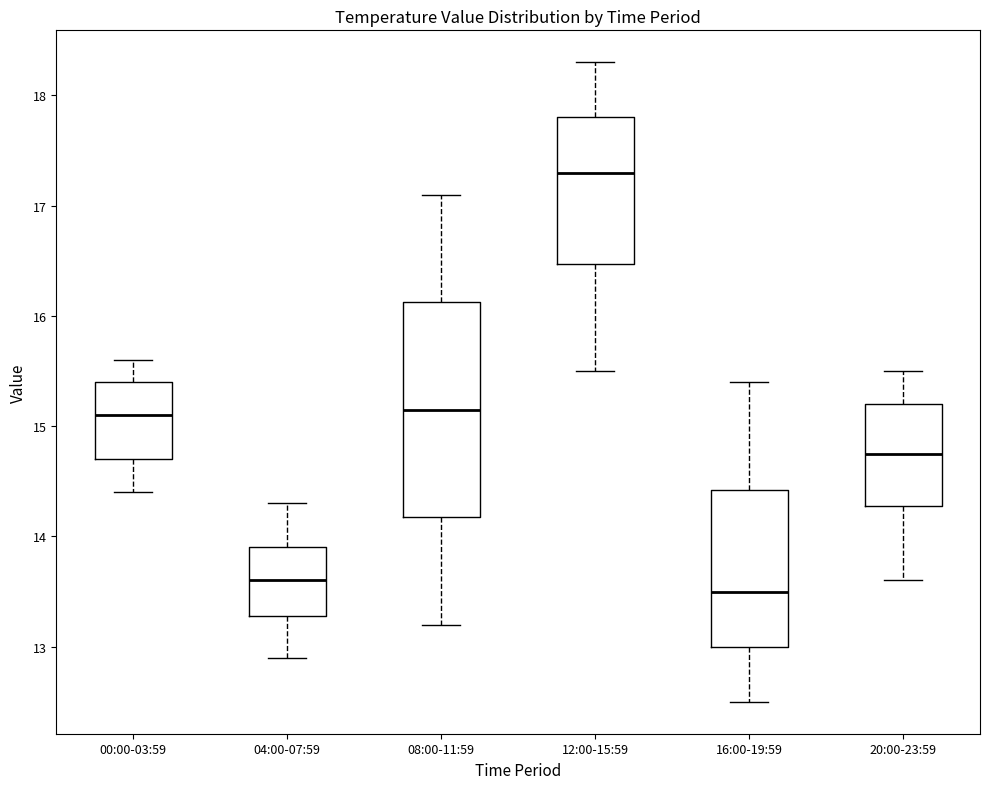

Reading left to right, transcribe this box plot: for each box, give where its median line is, the range the box spans, and where its two whiskers end, as read against the y-axis. The values are not printed on the chart, so give them approximately, as read against the axis.

00:00-03:59: median 15.1, box 14.7 to 15.4, whiskers 14.4 to 15.6
04:00-07:59: median 13.6, box 13.3 to 13.9, whiskers 12.9 to 14.3
08:00-11:59: median 15.2, box 14.2 to 16.1, whiskers 13.2 to 17.1
12:00-15:59: median 17.3, box 16.5 to 17.8, whiskers 15.5 to 18.3
16:00-19:59: median 13.5, box 13.0 to 14.4, whiskers 12.5 to 15.4
20:00-23:59: median 14.8, box 14.3 to 15.2, whiskers 13.6 to 15.5